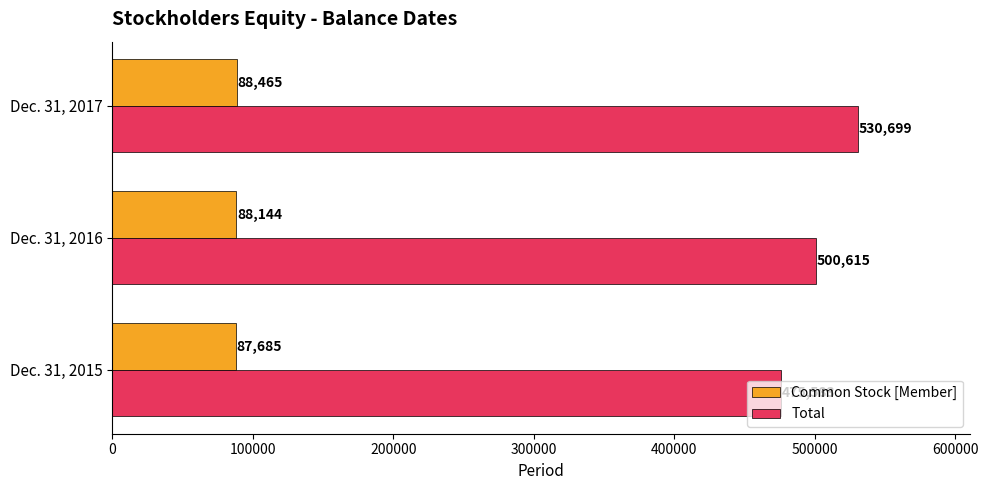

Between Dec. 31, 2015 and Dec. 31, 2016, which series saw the biggest shift?

Total